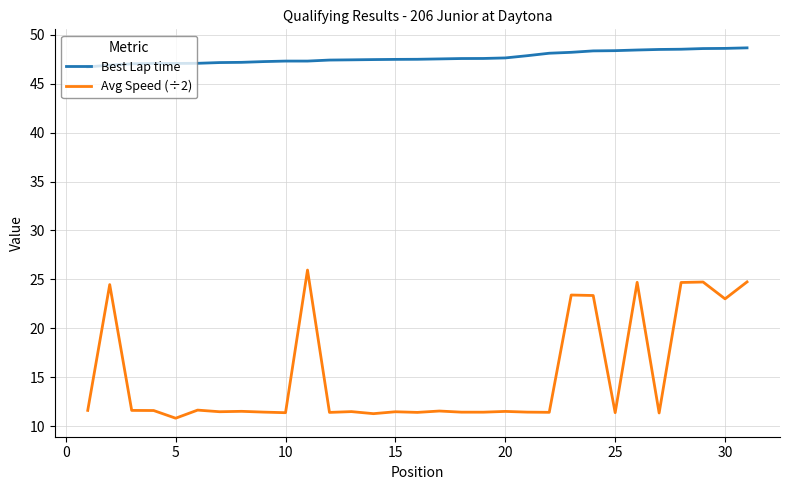

What is the difference between the maximum and minimum values in the Best Lap time series?

1.9